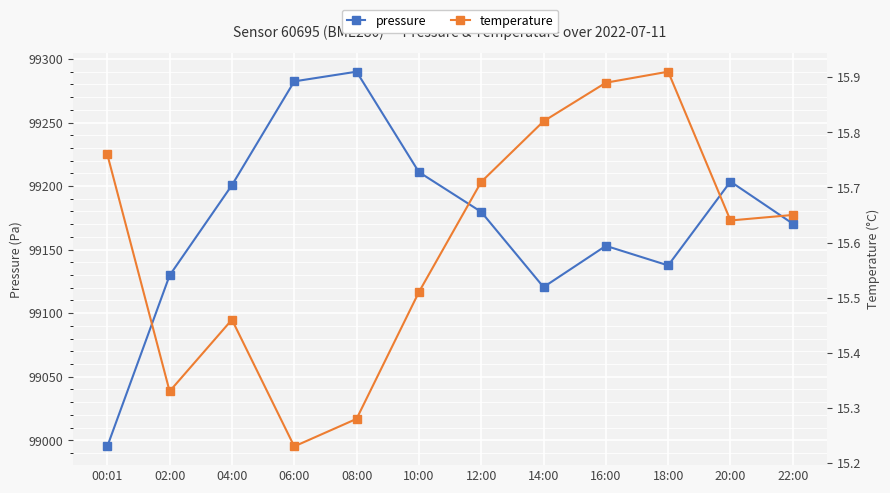

Does the chart display data point markers on the line(s)?

Yes